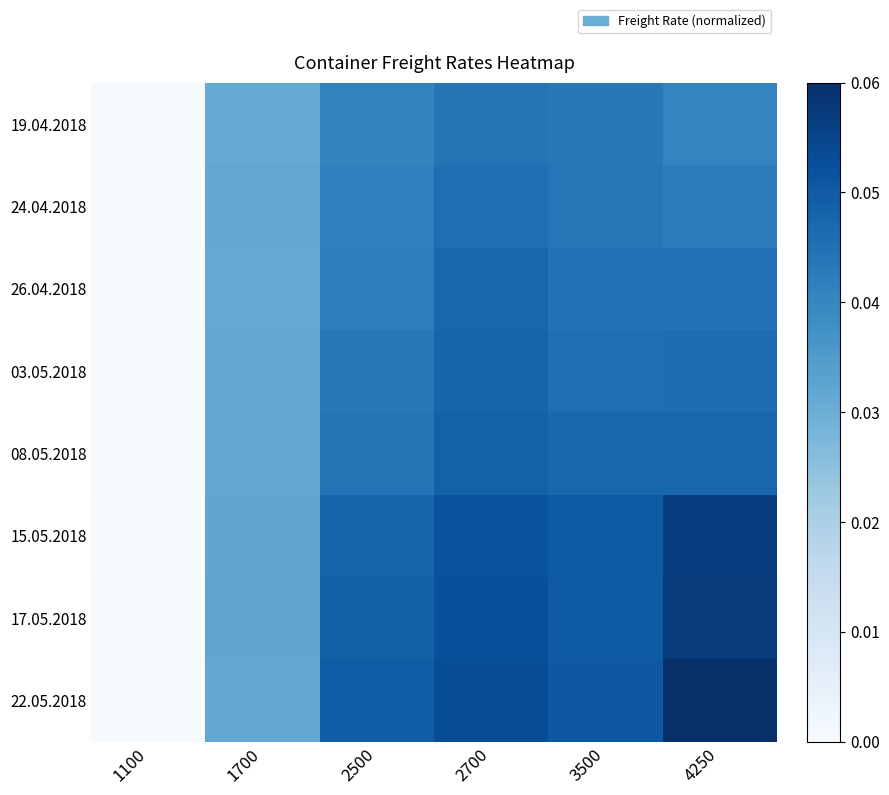

What is the total value across all series at 2700?

0.4